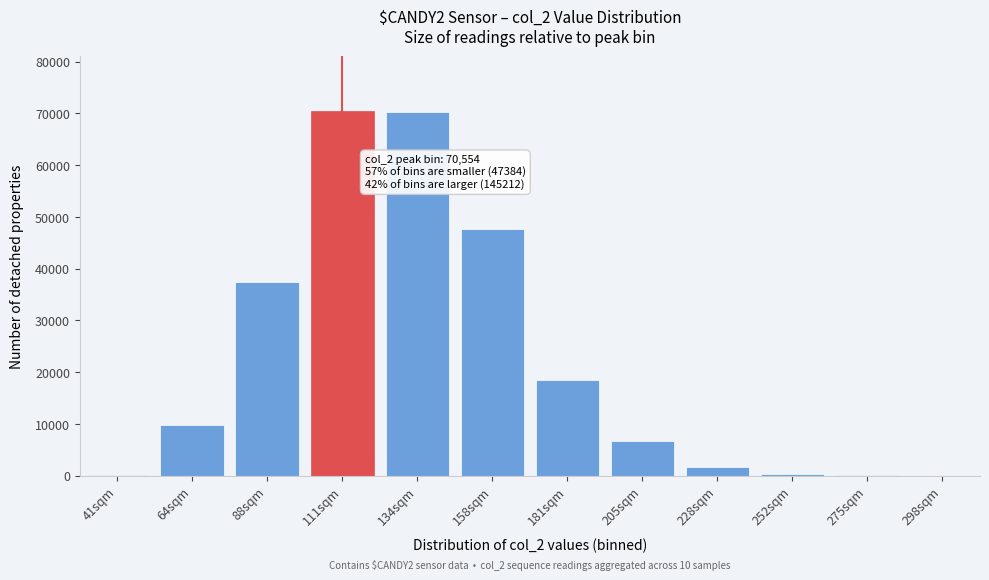

What is the change in value from 88sqm to 228sqm?

-35811